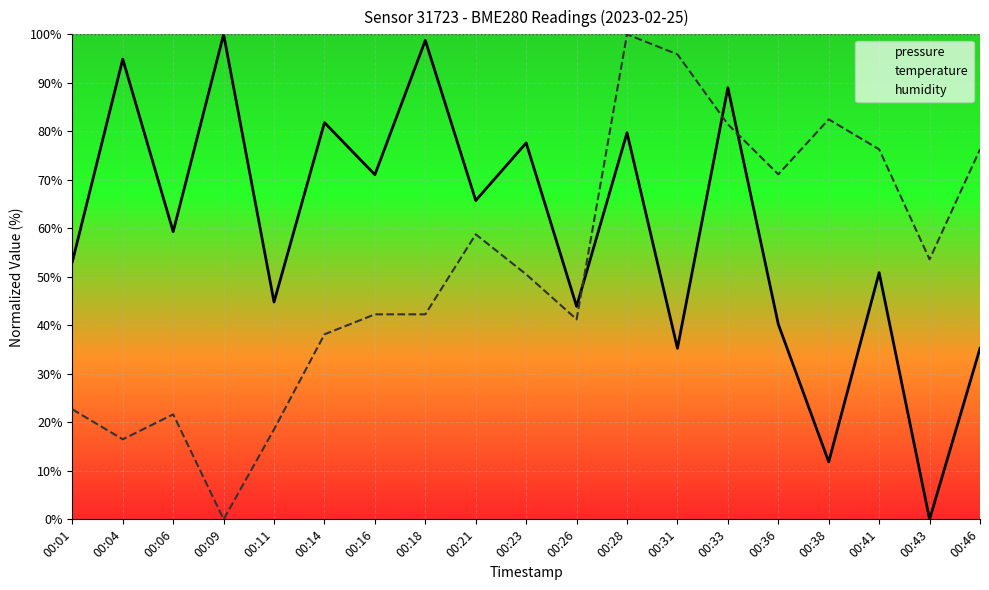

Rank the categories by humidity value from lowest to highest.

00:01, 00:04, 00:06, 00:09, 00:11, 00:14, 00:16, 00:18, 00:21, 00:23, 00:26, 00:28, 00:31, 00:33, 00:36, 00:38, 00:41, 00:43, 00:46